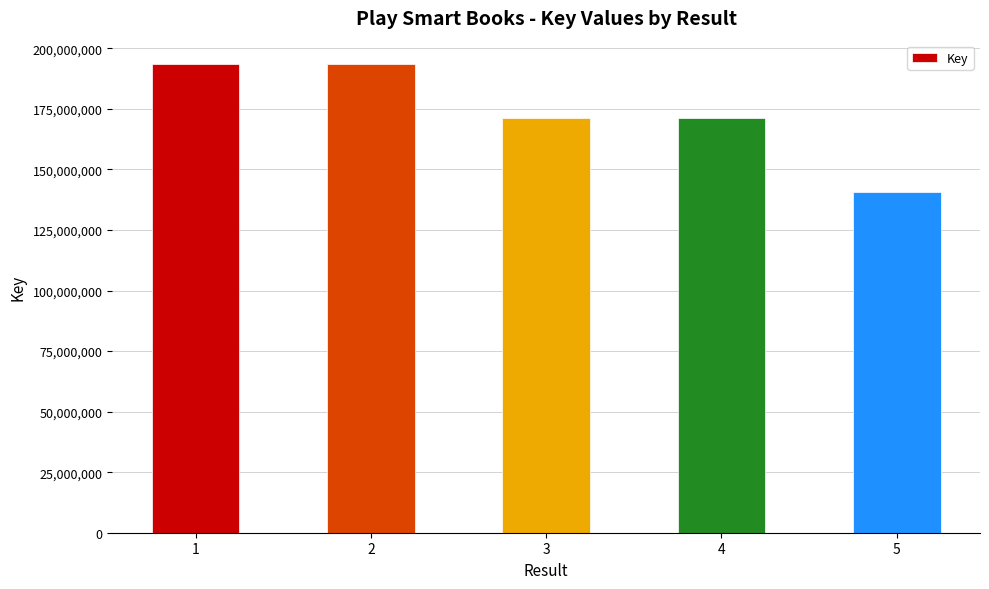

What is the value of the 5th bar from the left?

140791348